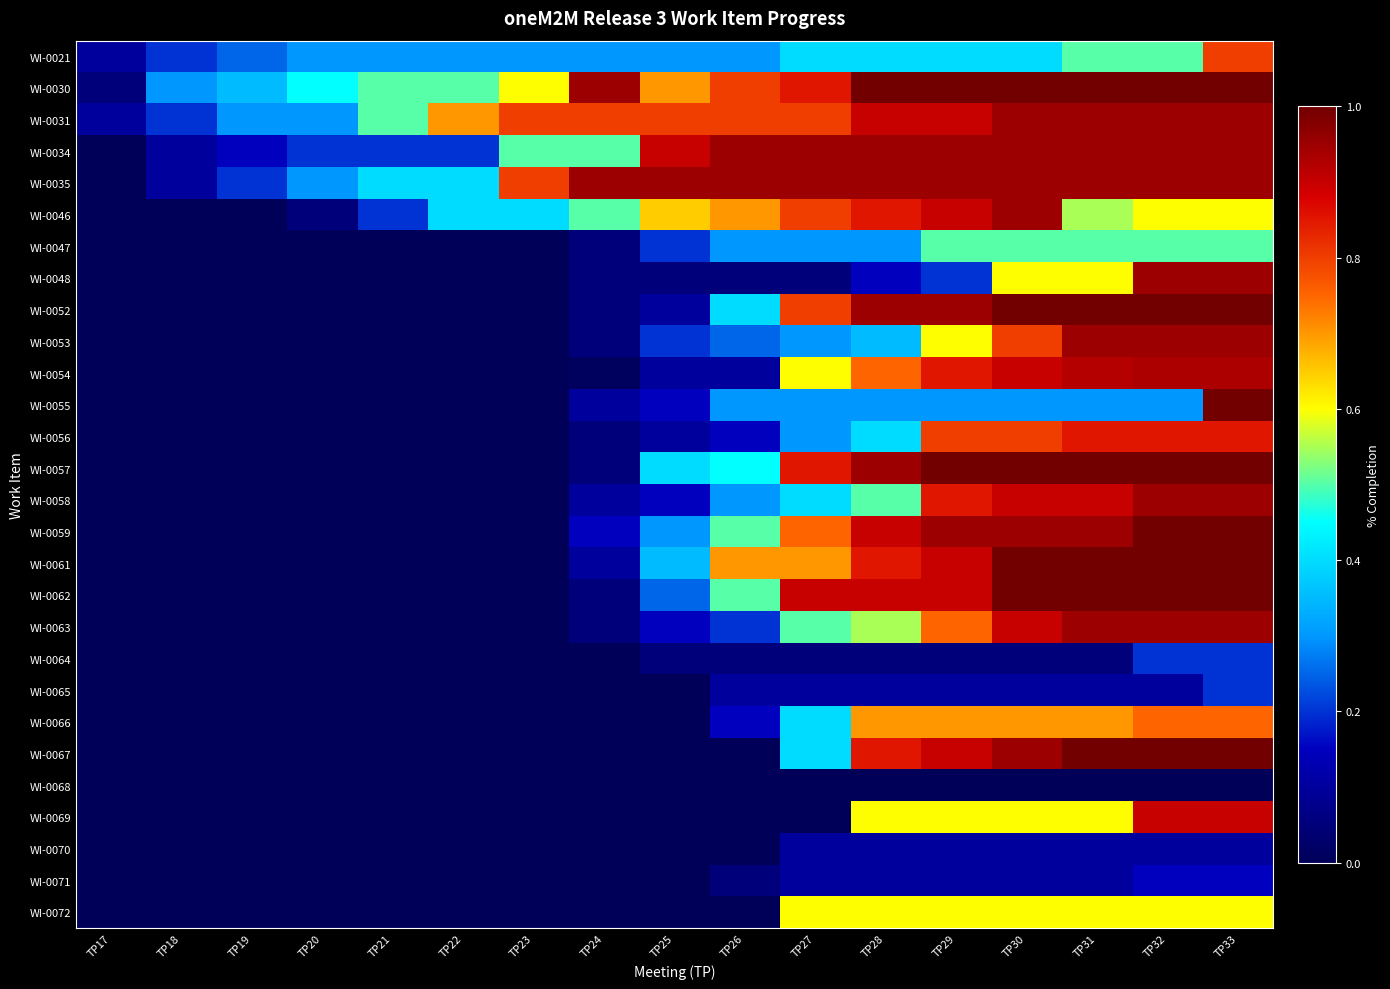

Between TP19 and TP31, which is larger?

TP31